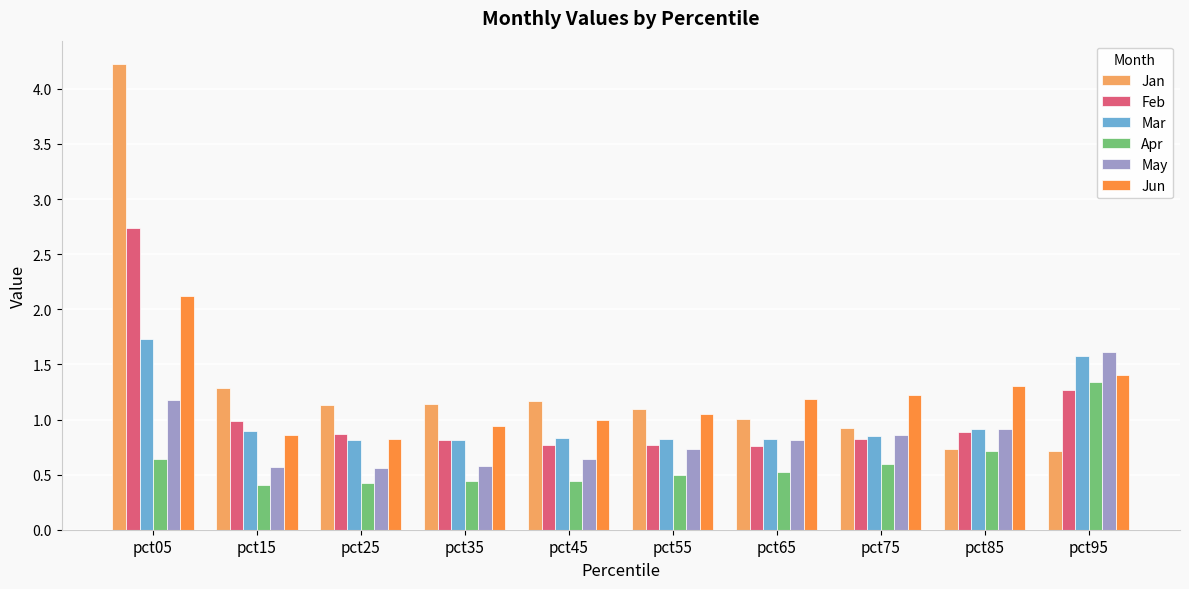

What is the difference between the second highest and second lowest values in the May series?

0.6